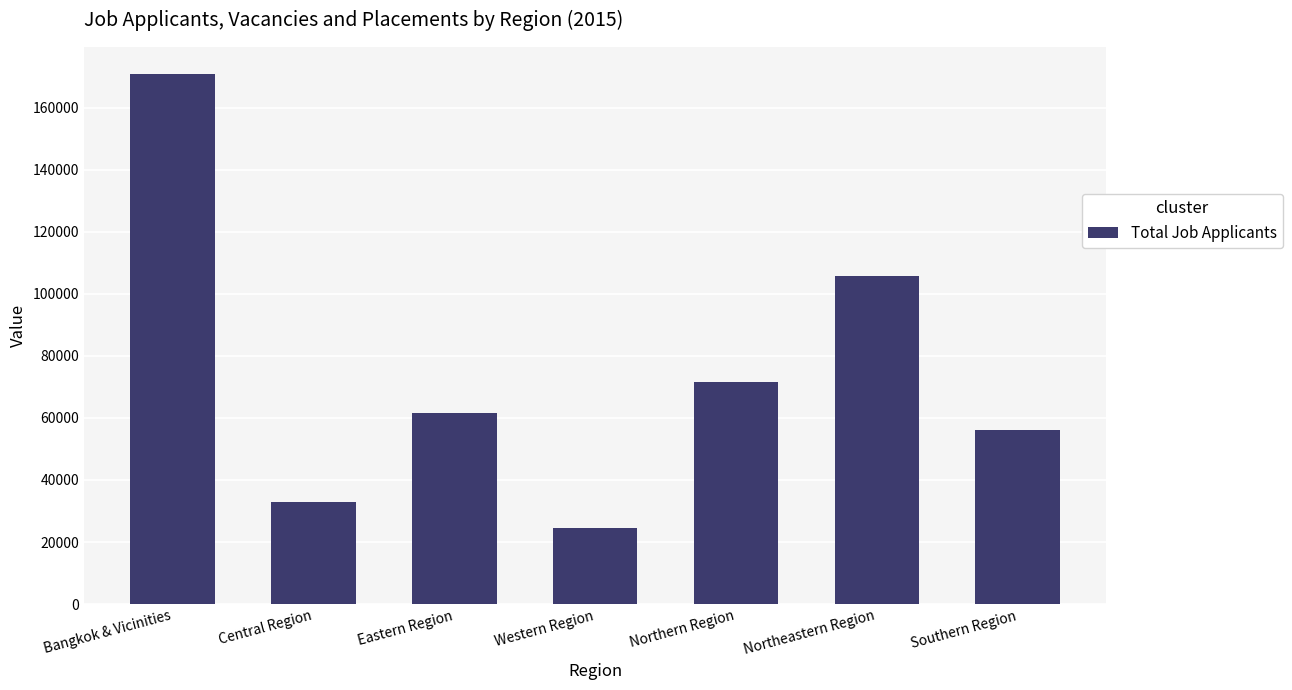

Which label corresponds to the largest value in the chart?

Bangkok & Vicinities